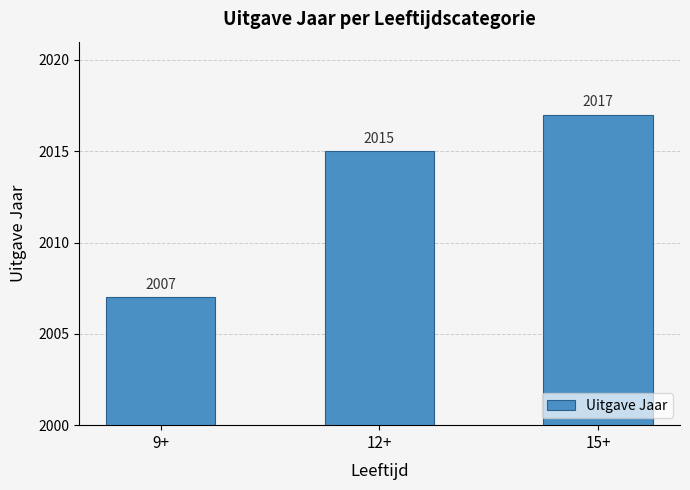

Between 9+ and 12+, which is larger?

12+